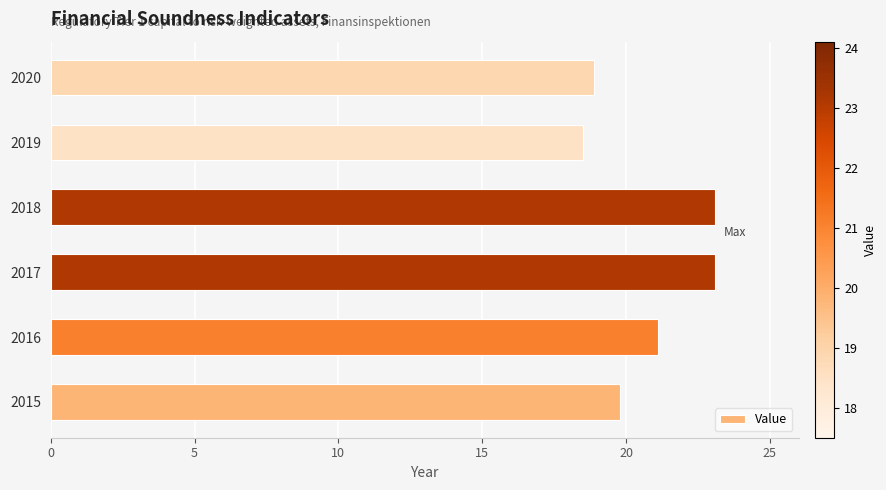

What is the greatest value displayed?

23.1